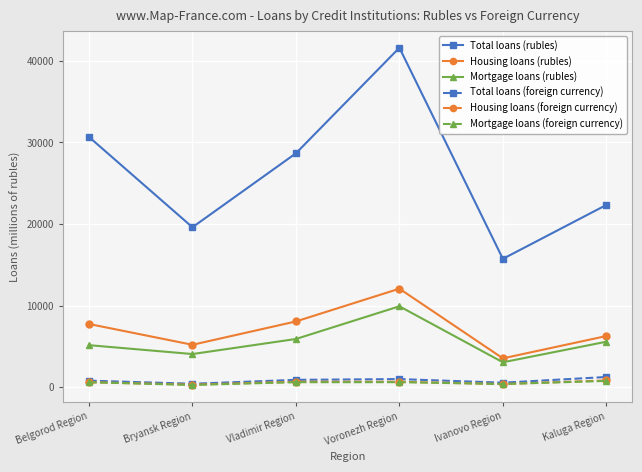

Which category has the lowest value in the Mortgage loans (rubles) series?

Ivanovo Region